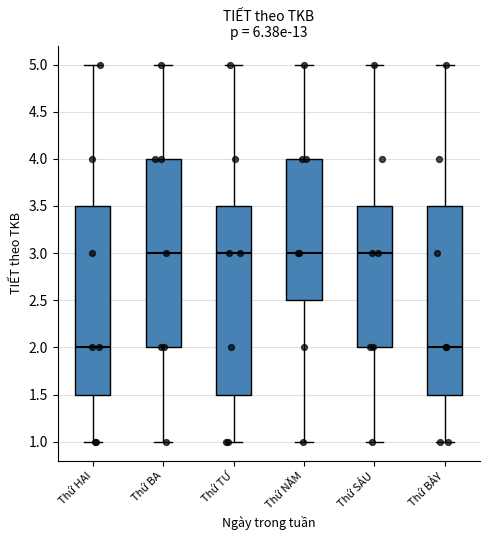

Where does the upper whisker of the box for Thứ SÁU end on the y-axis? The values are not printed on the chart, so give them approximately, as read against the axis.

5.0